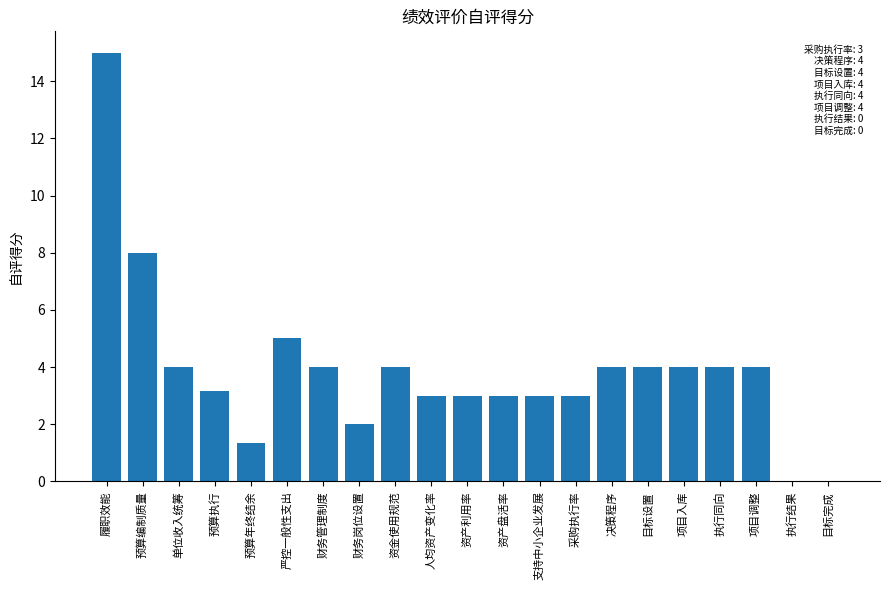

True or false: the data shows 0.7 at 财务岗位设置.

False